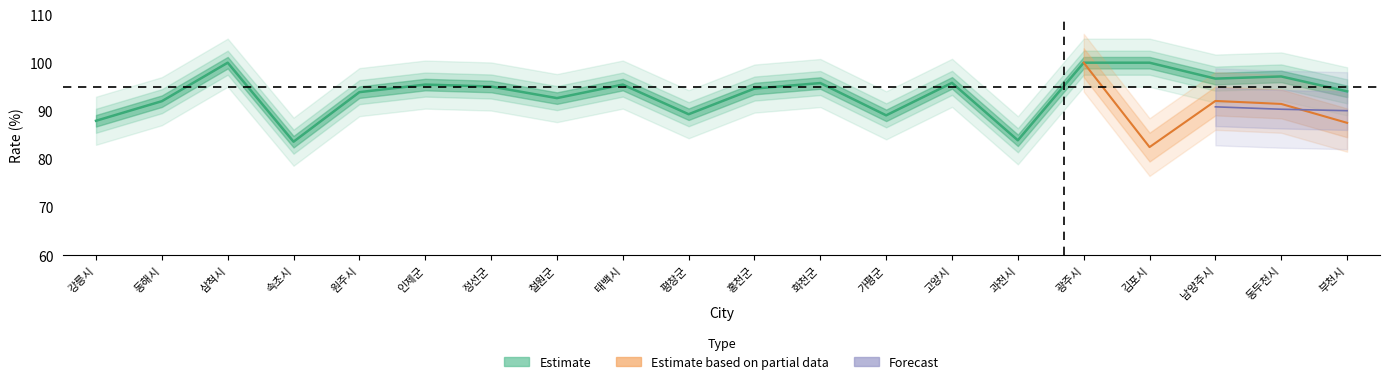

Reading left to right, list all the values displayed in this chart.

강릉시=87.9	동해시=92.0	삼척시=100.0	속초시=83.6	원주시=93.9	인제군=95.5	정선군=95.0	철원군=92.6	태백시=95.5	평창군=89.3	홍천군=94.6	화천군=95.8	가평군=89.1	고양시=95.8	과천시=83.9	광주시=100.0	김포시=100.0	남양주시=96.7	동두천시=97.1	부천시=94.0